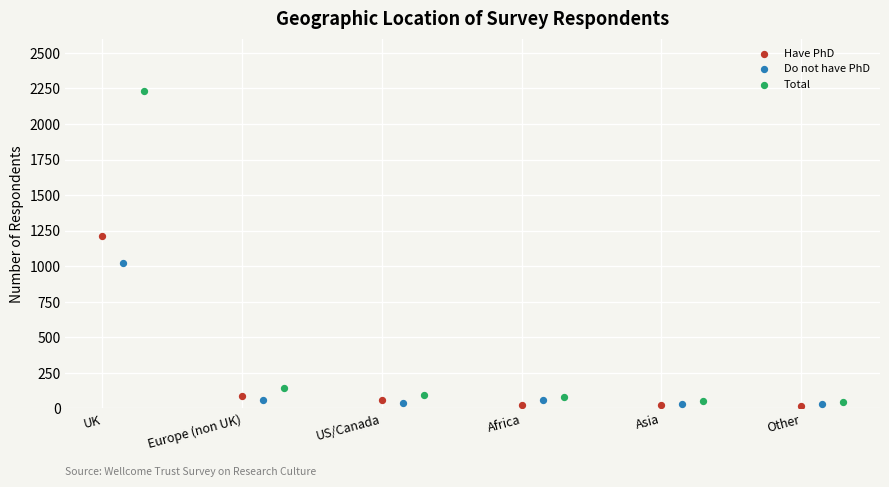

What are all the series names shown in the legend?

Have PhD, Do not have PhD, Total